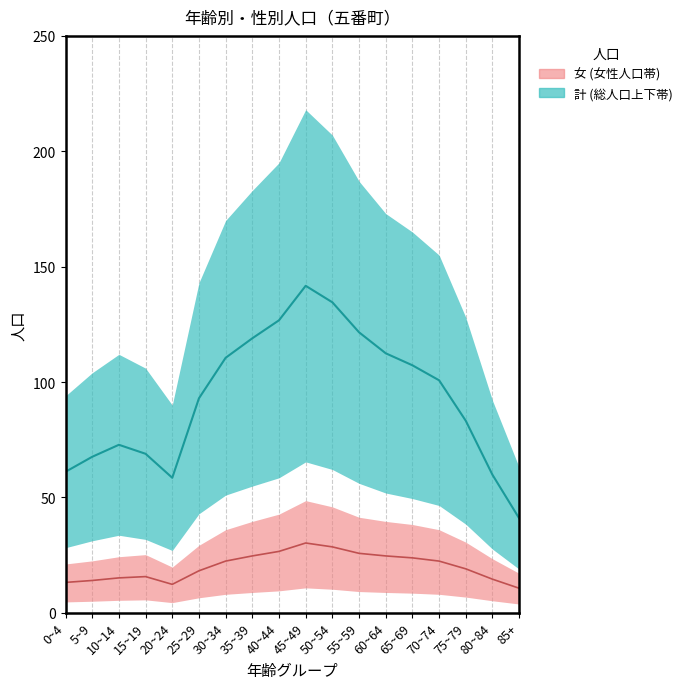

At which category does the chart reach its minimum across all series?

85+